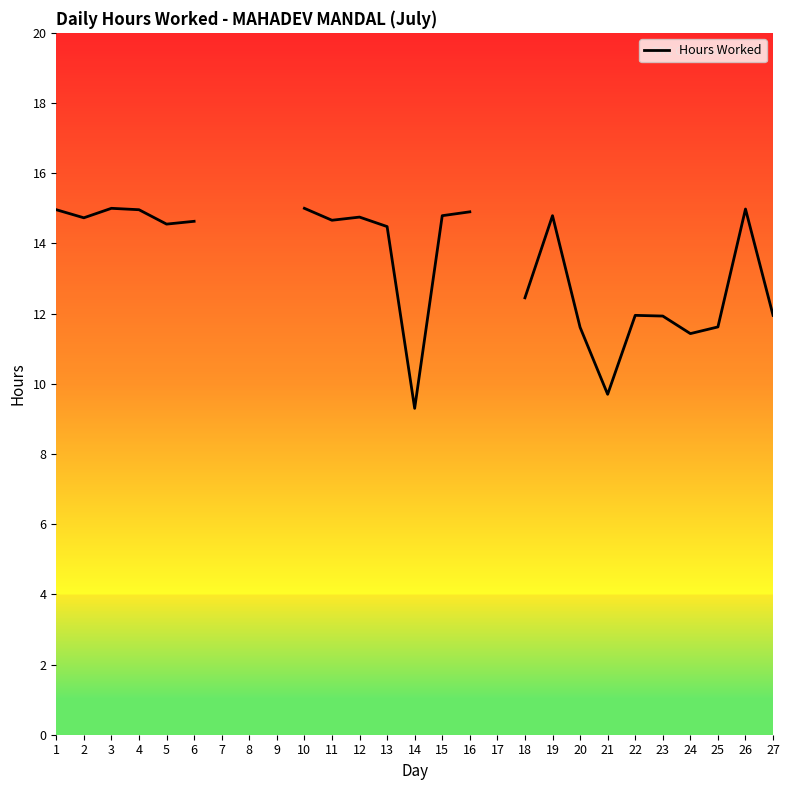

Which label corresponds to the smallest value in the chart?

14